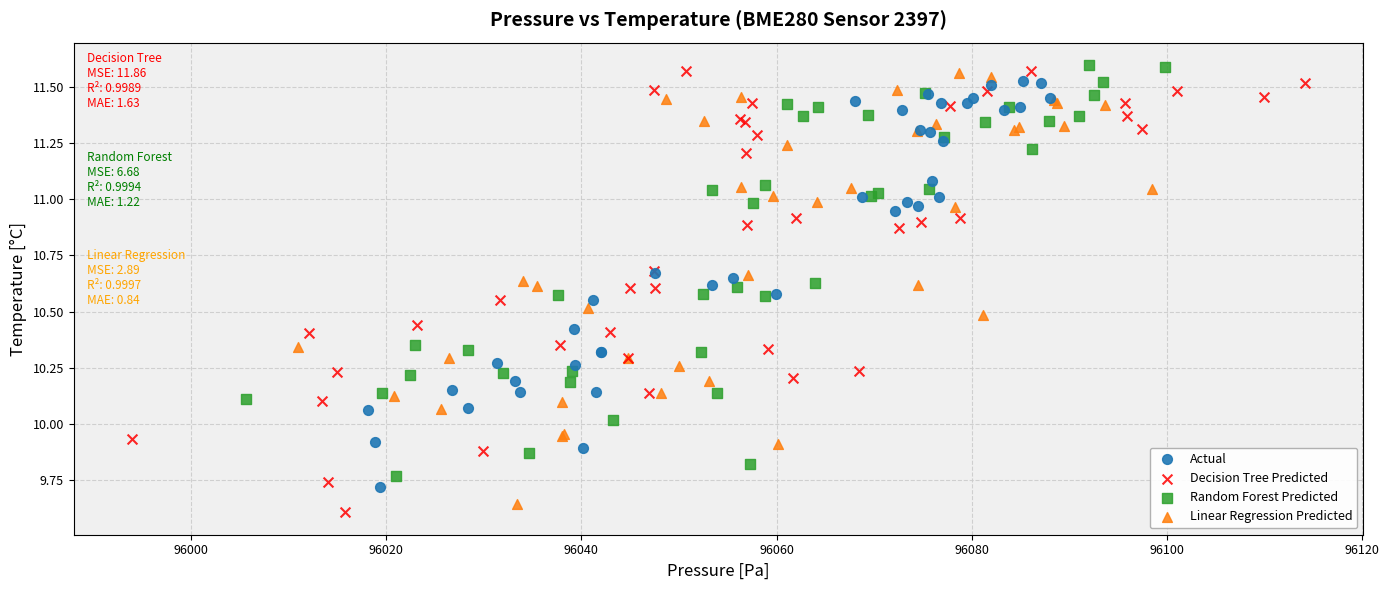

Which series has the widest spread of Y values?

Decision Tree Predicted